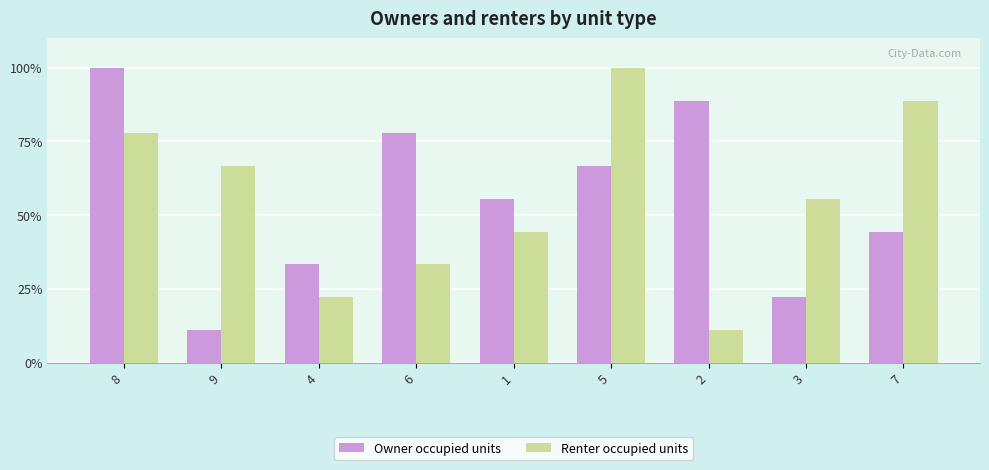

What is the minimum value for Renter occupied units?

11.1